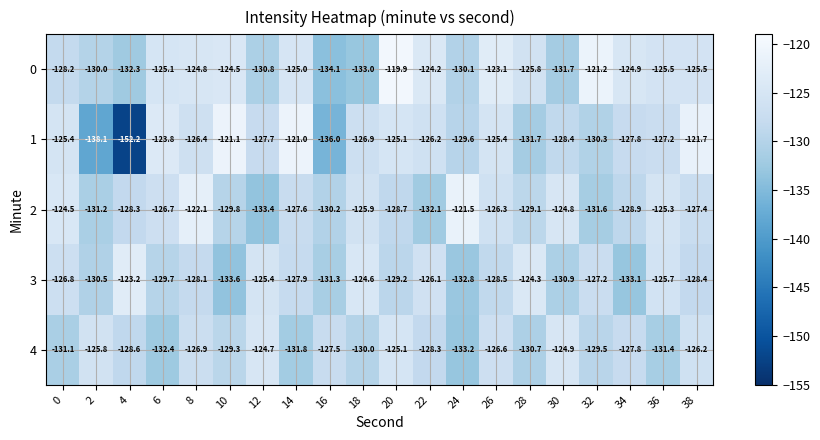

What is the difference between the highest and lowest values at 30?

6.9